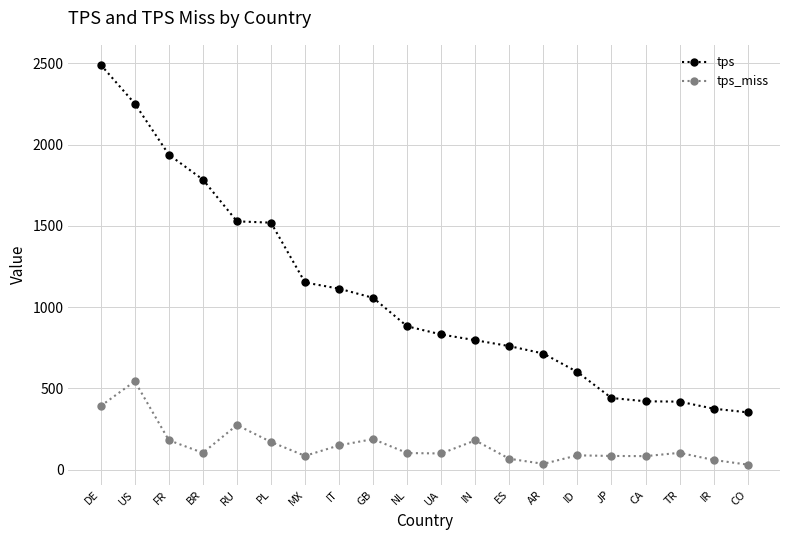

What is the sum of the tps_miss values at AR and DE?

427.7